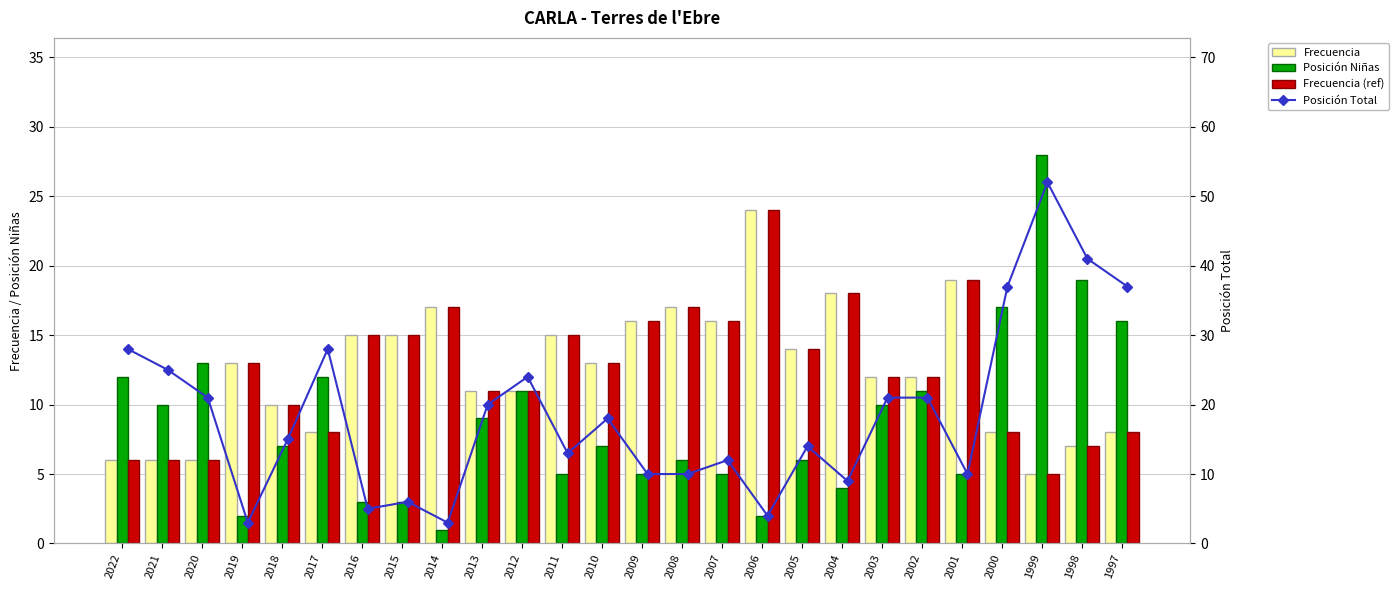

What is the approximate value of Frecuencia (ref) at 2001, to the nearest 10?

20